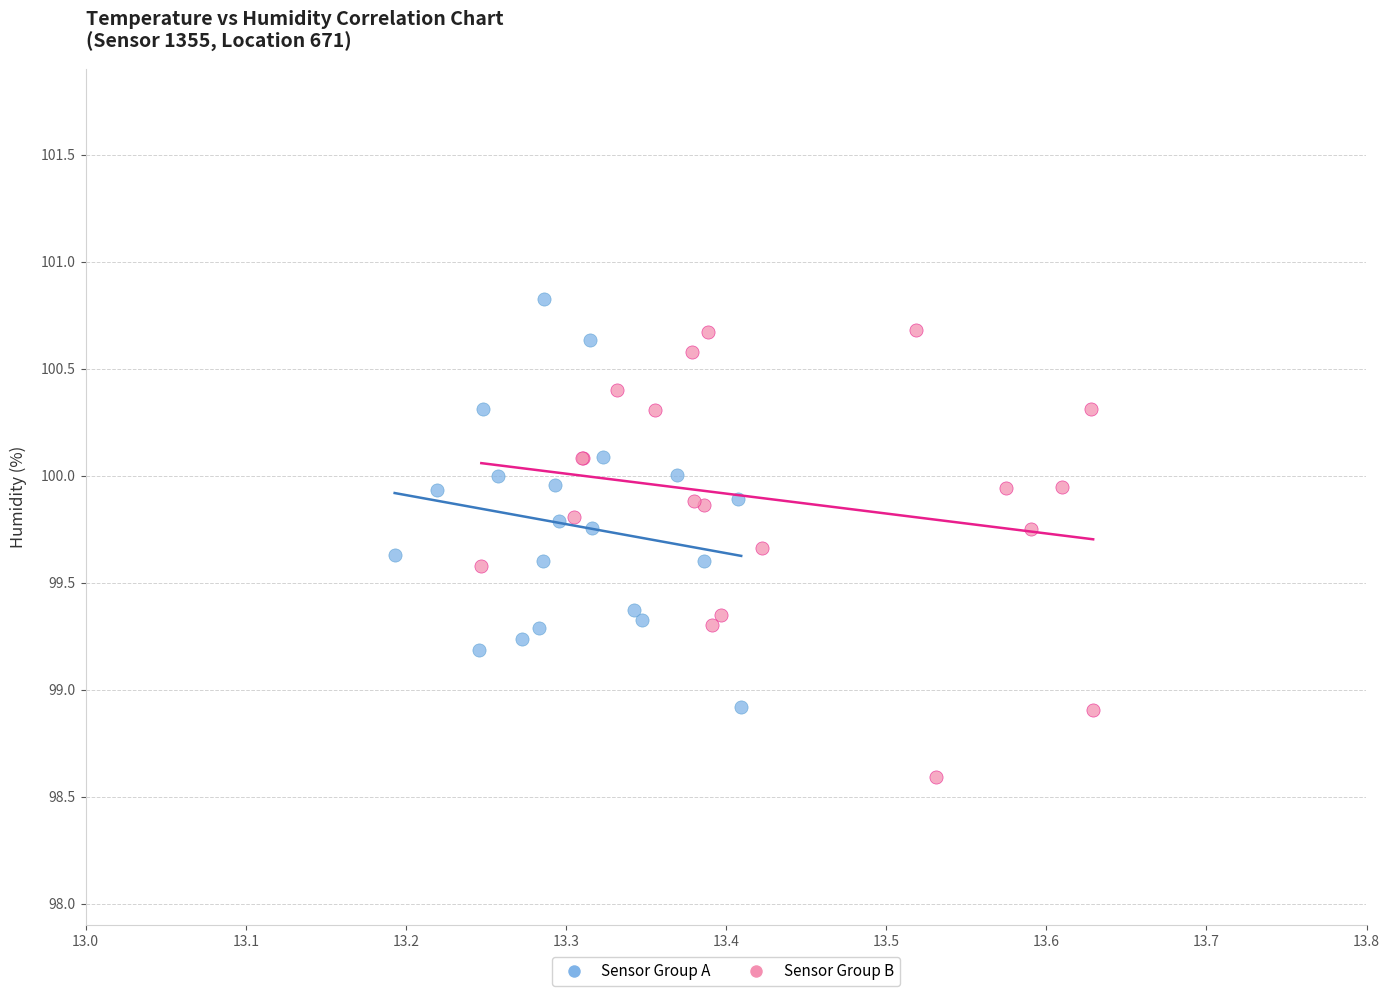

Which series contains the lowest Y value?

Sensor Group B